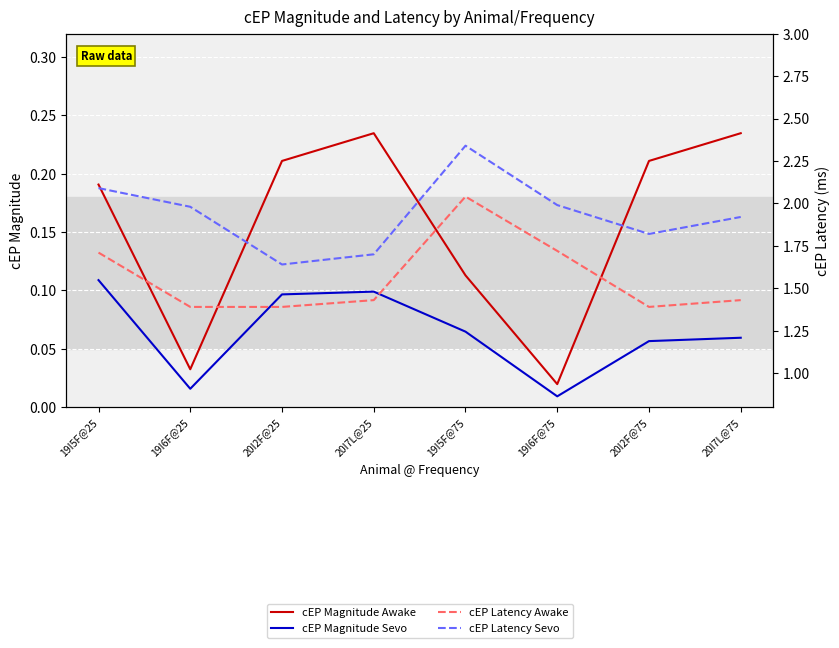

What is the label of the 2nd point from the left?

19I6F@25